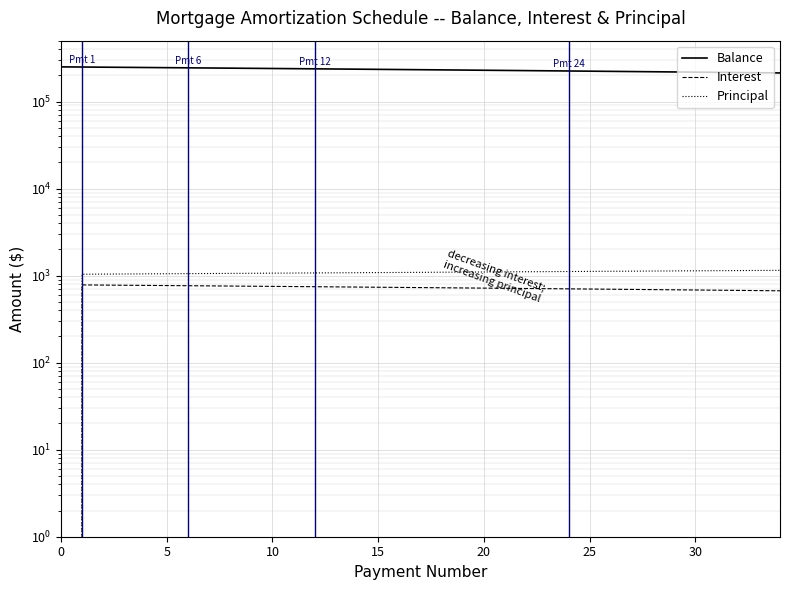

True or false: Balance and Principal intersect in this chart.

False